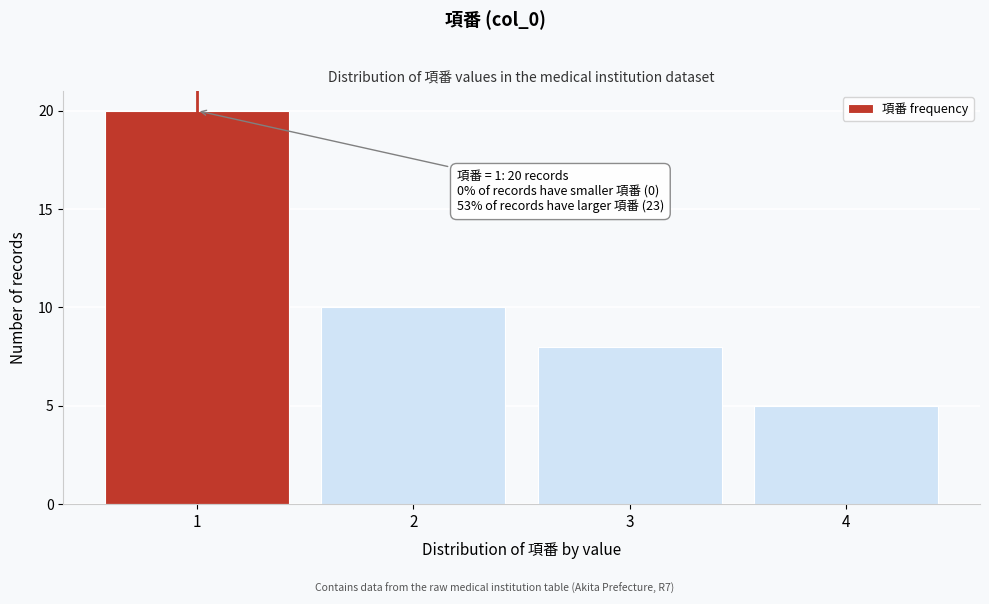

Reading right to left, list all the values displayed in this chart.

5	8	10	20